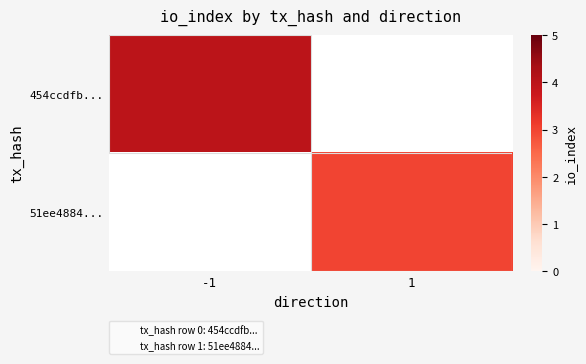

What is the greatest value displayed?

4.0